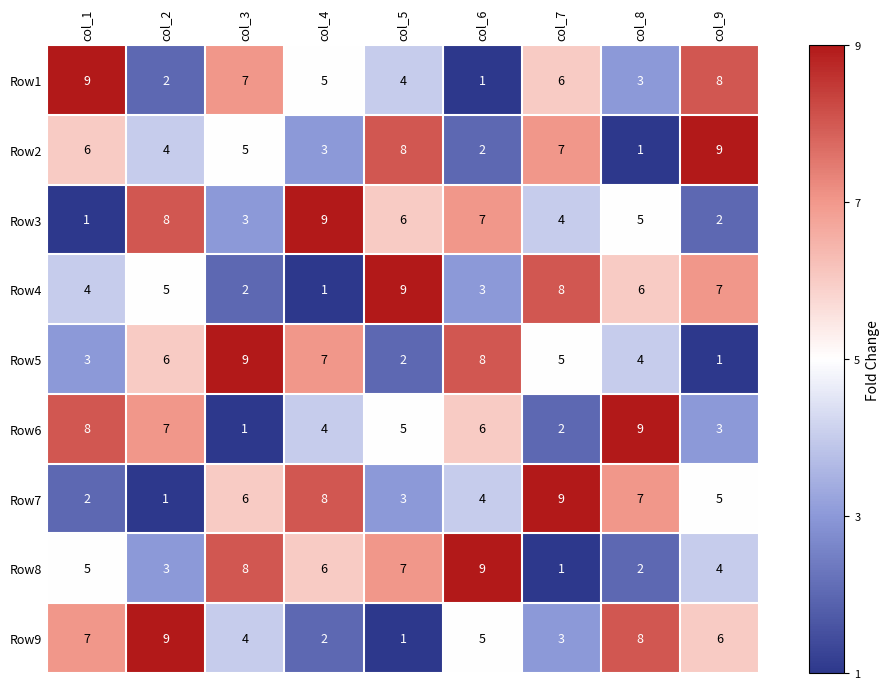

How many distinct data groups are displayed?

9